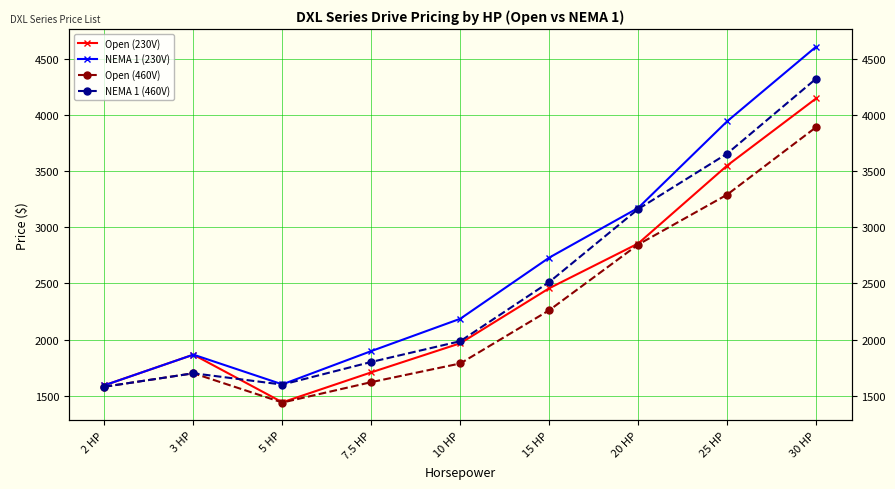

How many lines are shown in the chart?

4